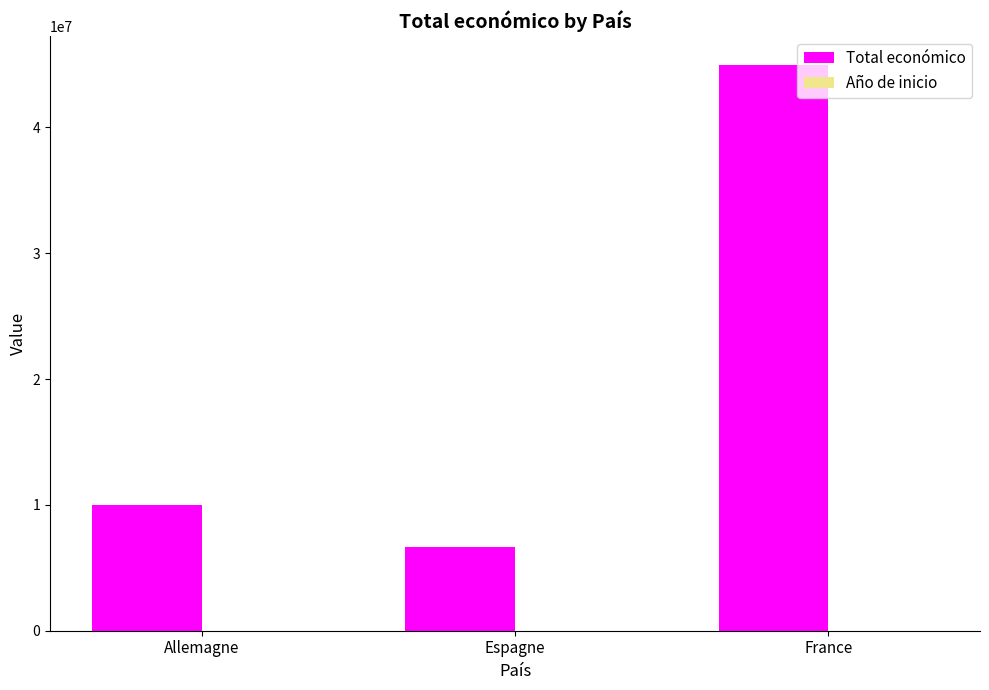

Which label corresponds to the largest value in the chart?

France